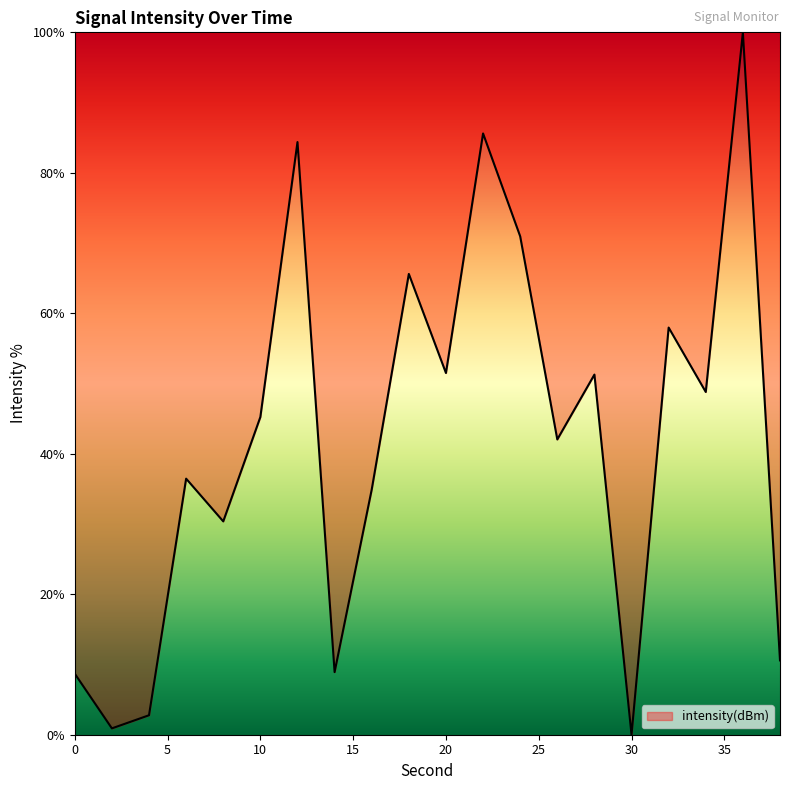

What is the difference between the maximum and minimum values?

100.0